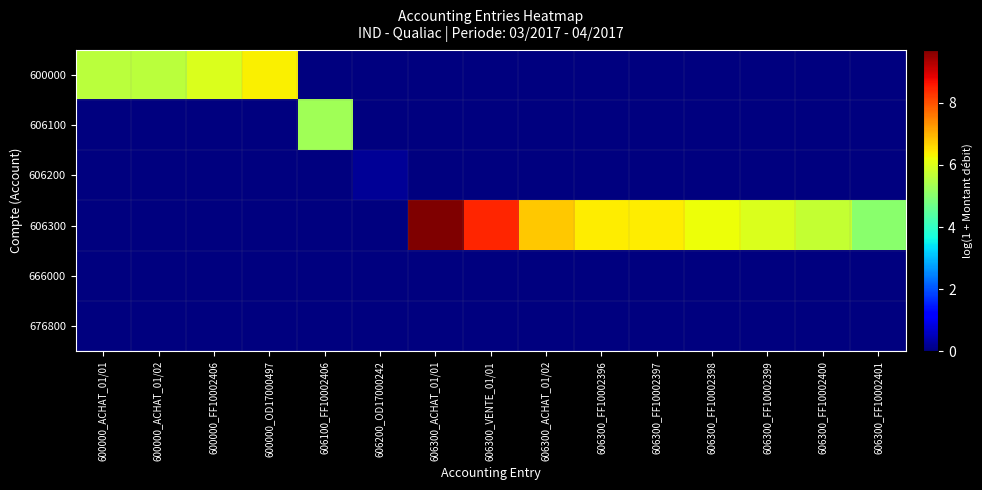

At how many categories does at least one series exceed 6?

7